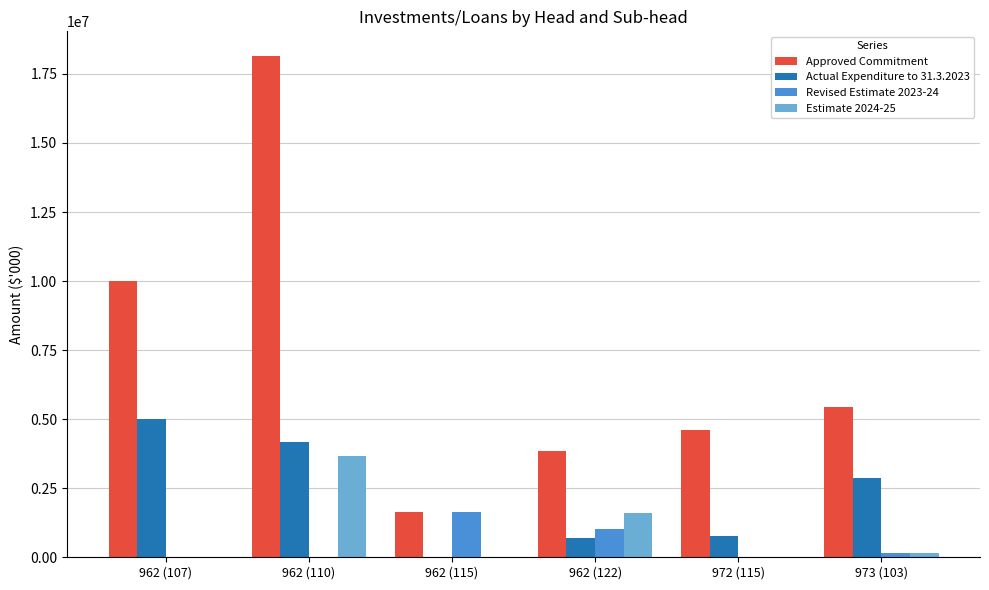

What is the average value of the Actual Expenditure to 31.3.2023 series?

2251300